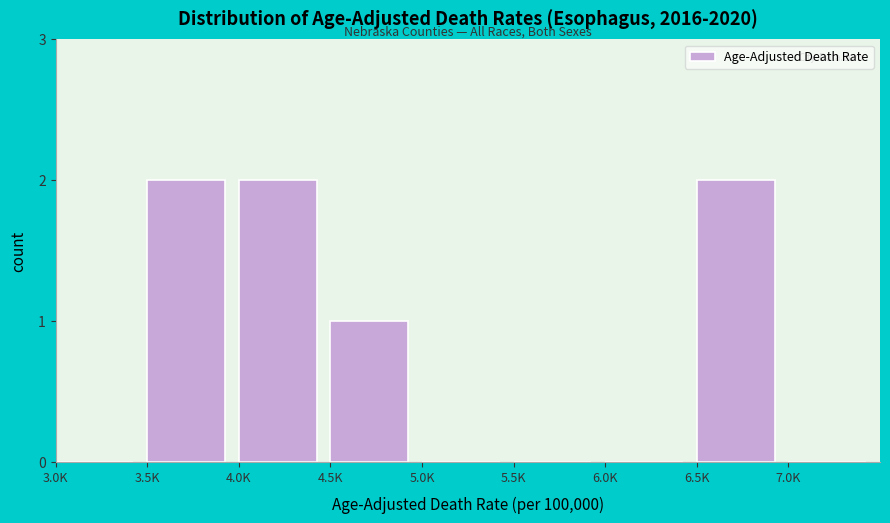

What is the sum of all values?

7